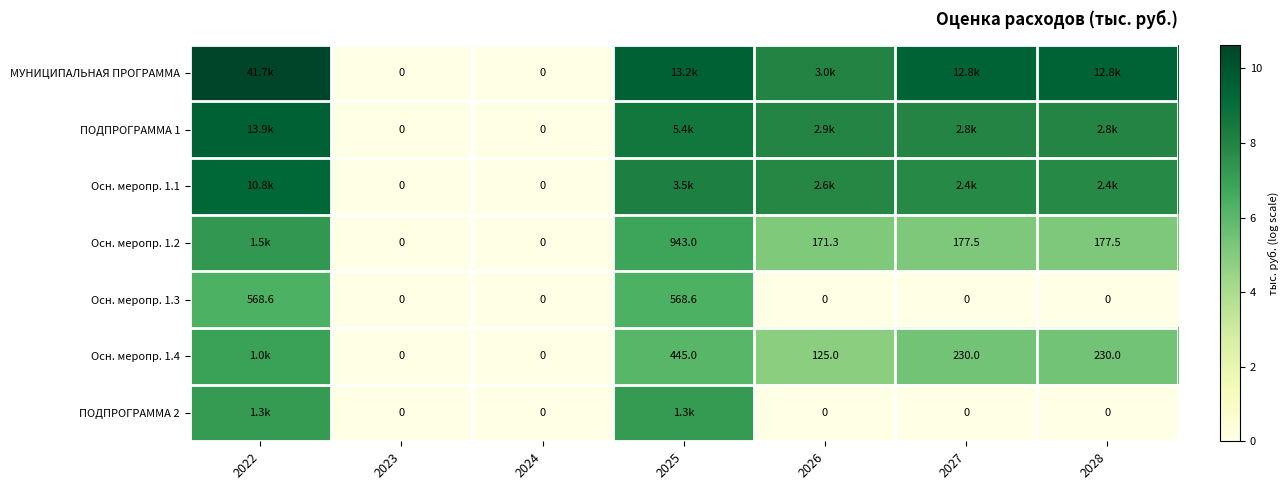

What is the difference between the highest and lowest values at 2025?

3.4